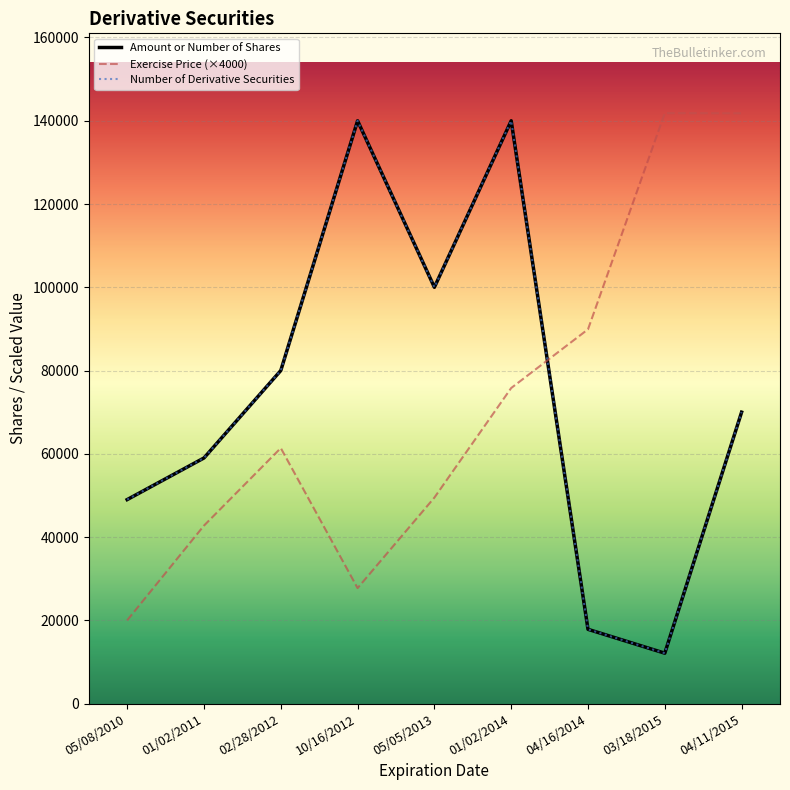

Does the chart have visible grid lines?

Yes